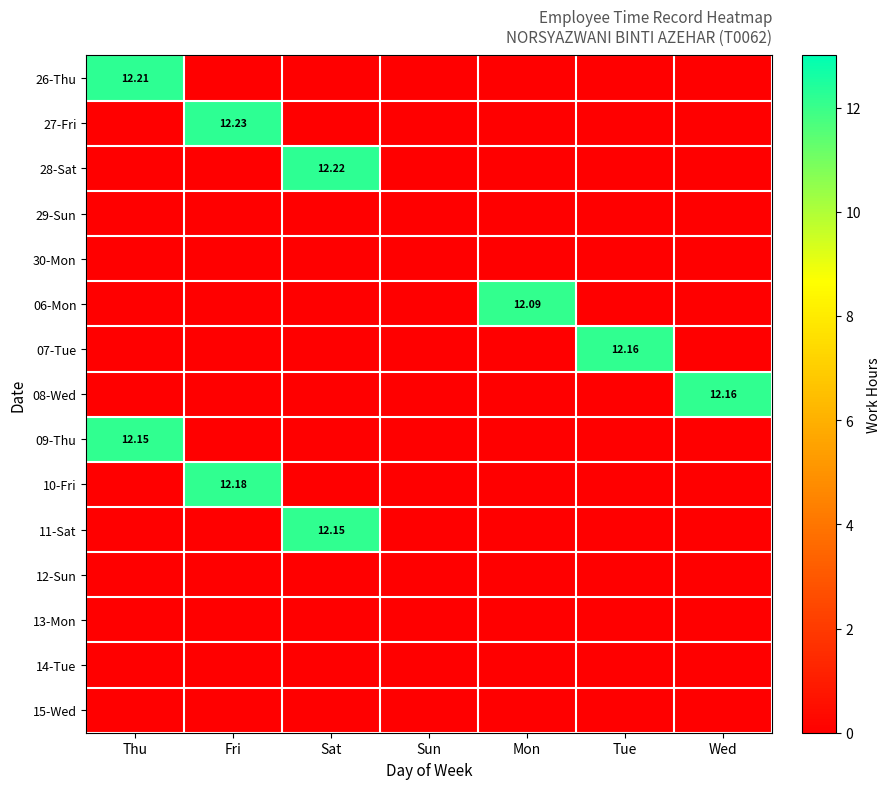

What is the average value of the 09-Thu series?

1.7